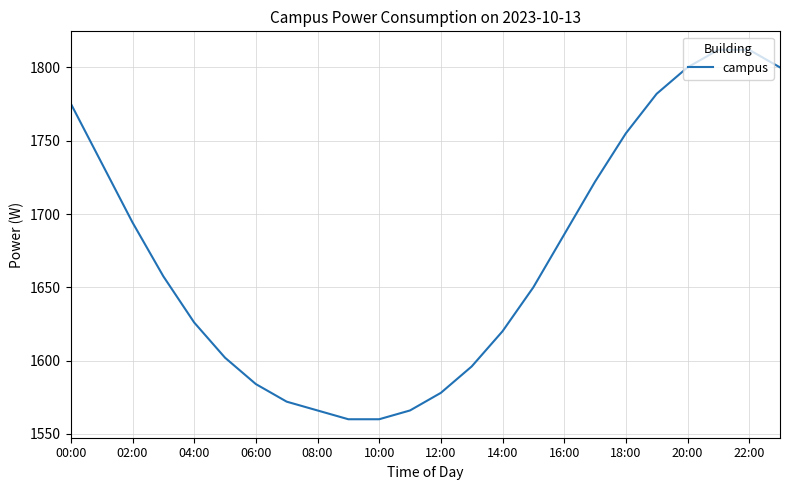

What is the smallest value displayed?

1560.0